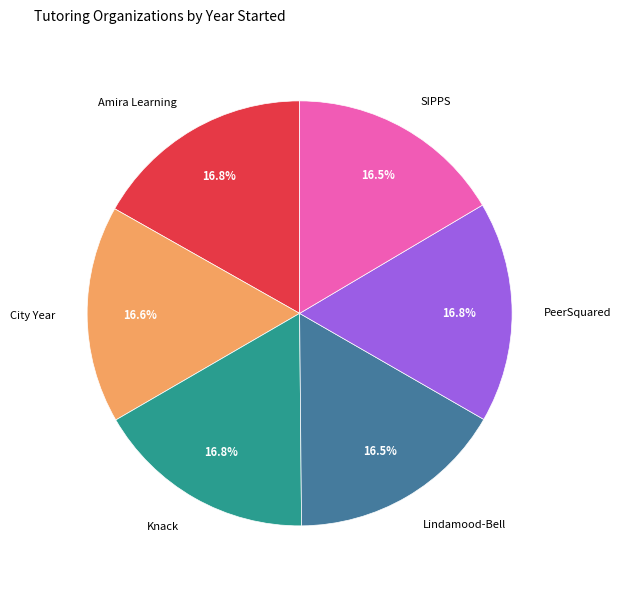

To the nearest percent, what portion does Knack represent?

17%